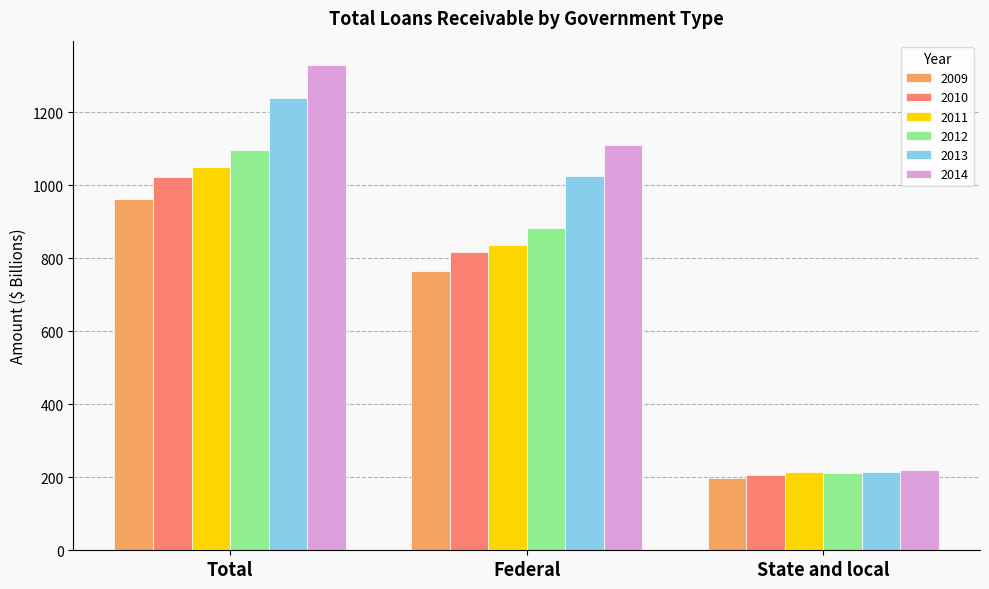

Which label corresponds to the largest value in the chart?

Total